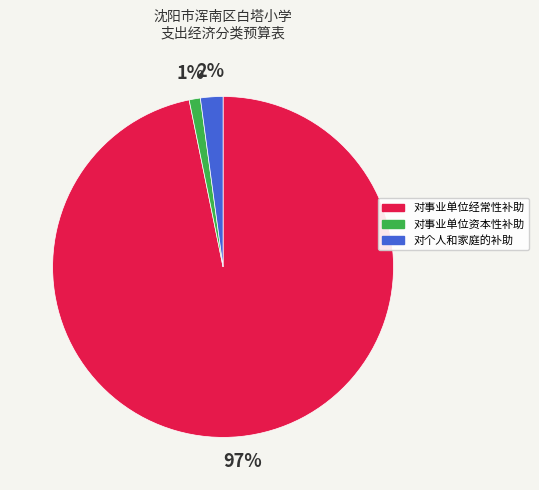

Rank the categories by value from lowest to highest.

对事业单位资本性补助, 对个人和家庭的补助, 对事业单位经常性补助